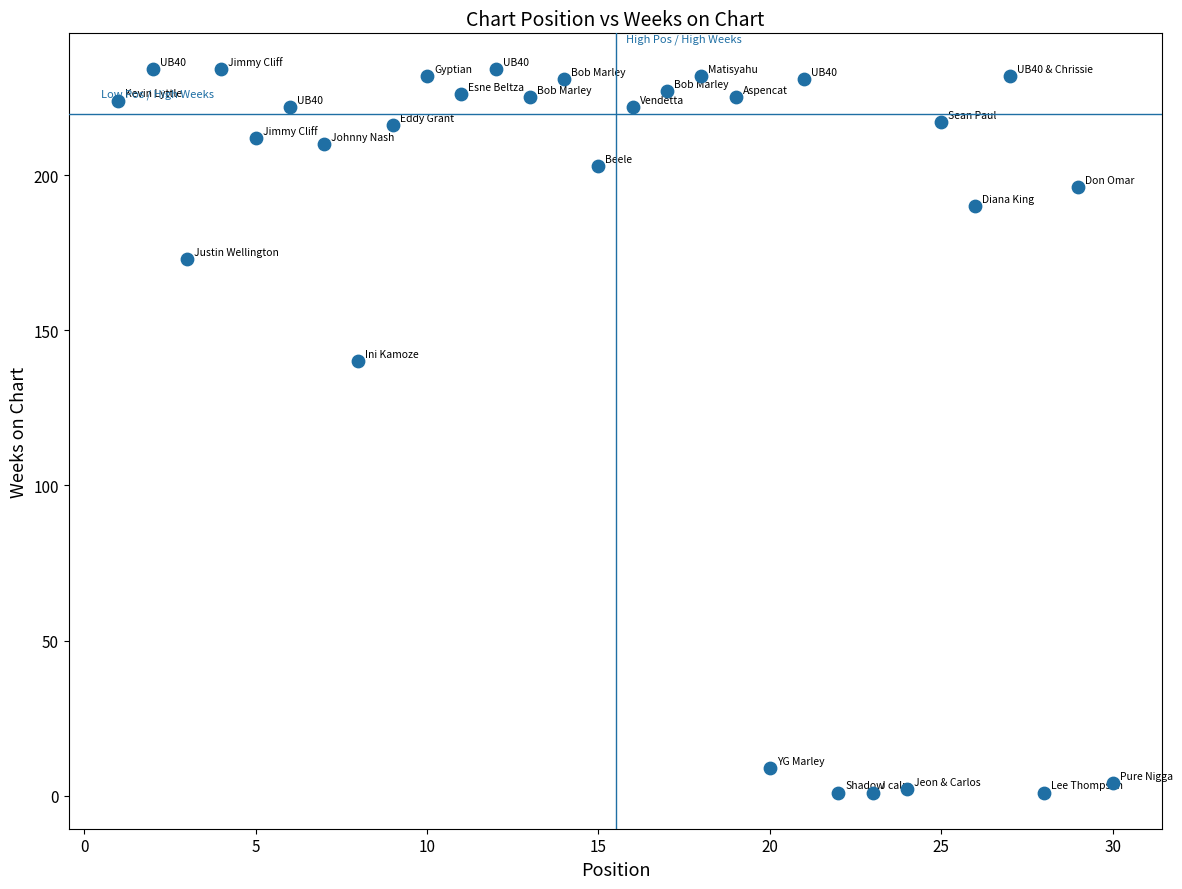

What Y value in the scatter plot is closest to 117?

140